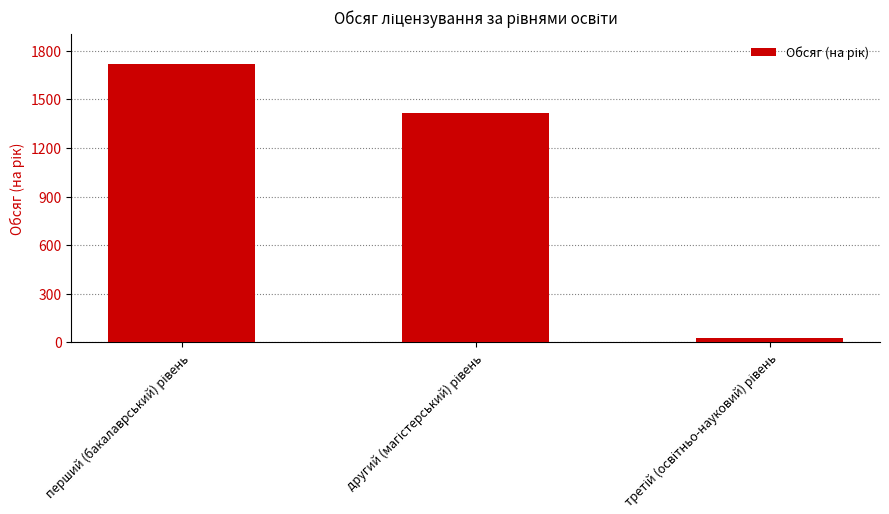

Reading right to left, list all the values displayed in this chart.

26	1413	1716